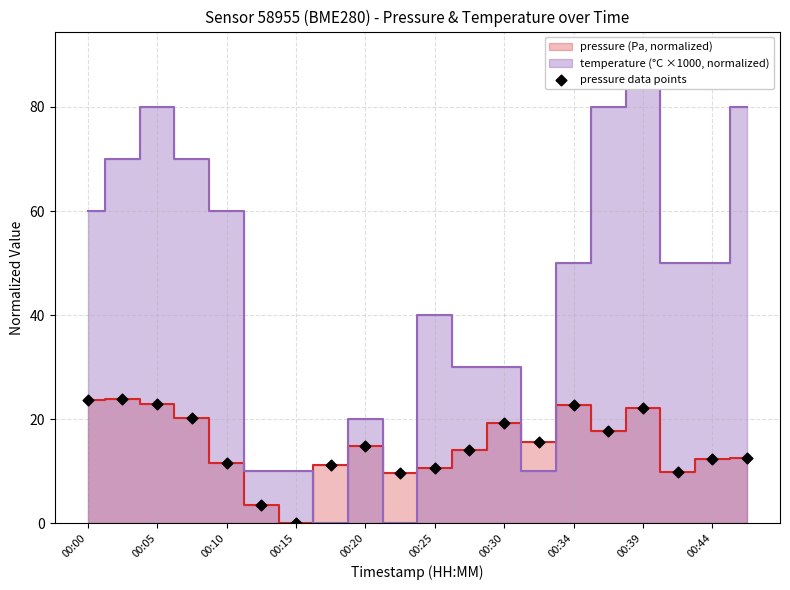

What is the range of Y values (max minus min)?

23.8